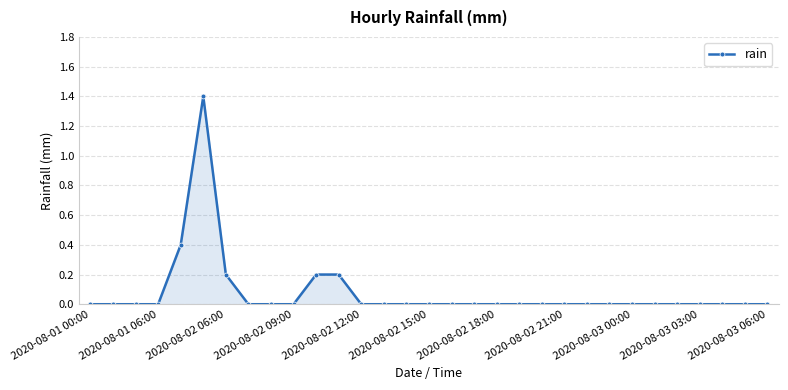

What is the sum of all values?

2.4